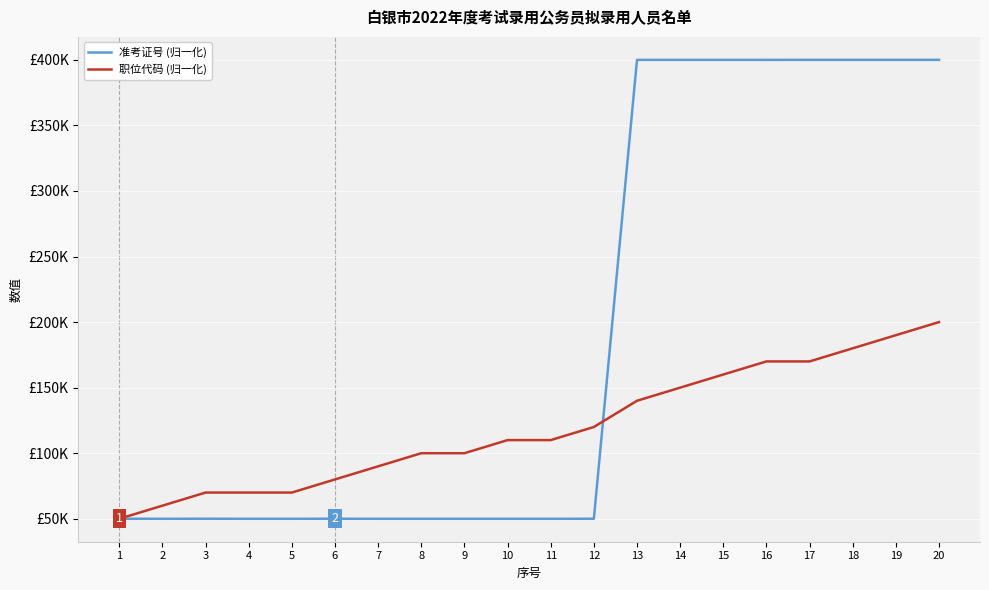

What is the total value across all series at 9?

150000.3